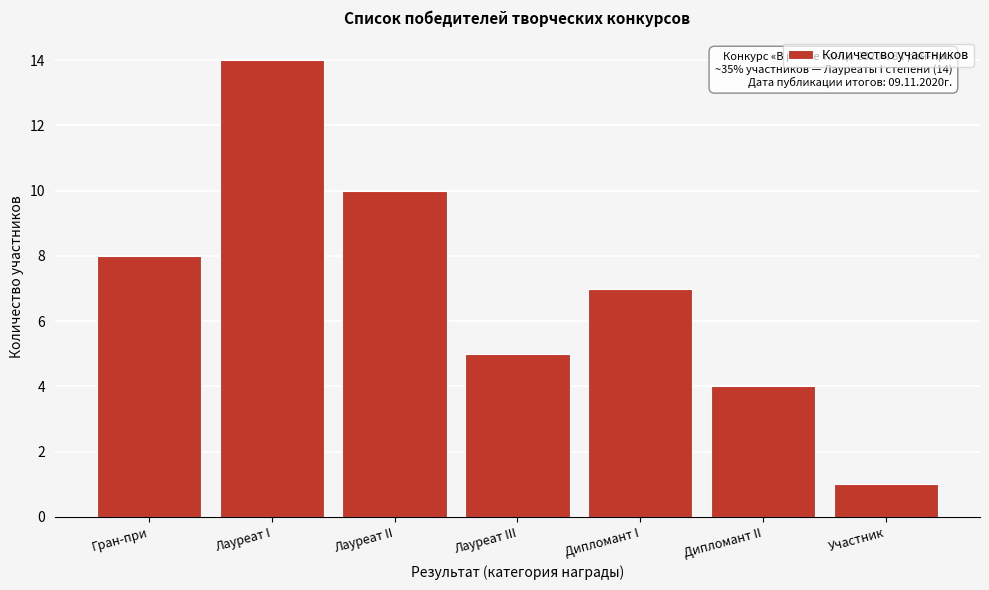

Reading left to right, what are all the values shown in this chart?

8	14	10	5	7	4	1